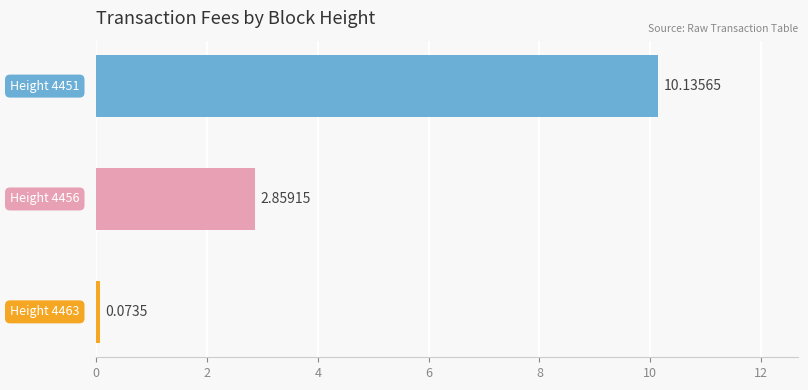

What is the difference between the maximum and second lowest values?

7.3